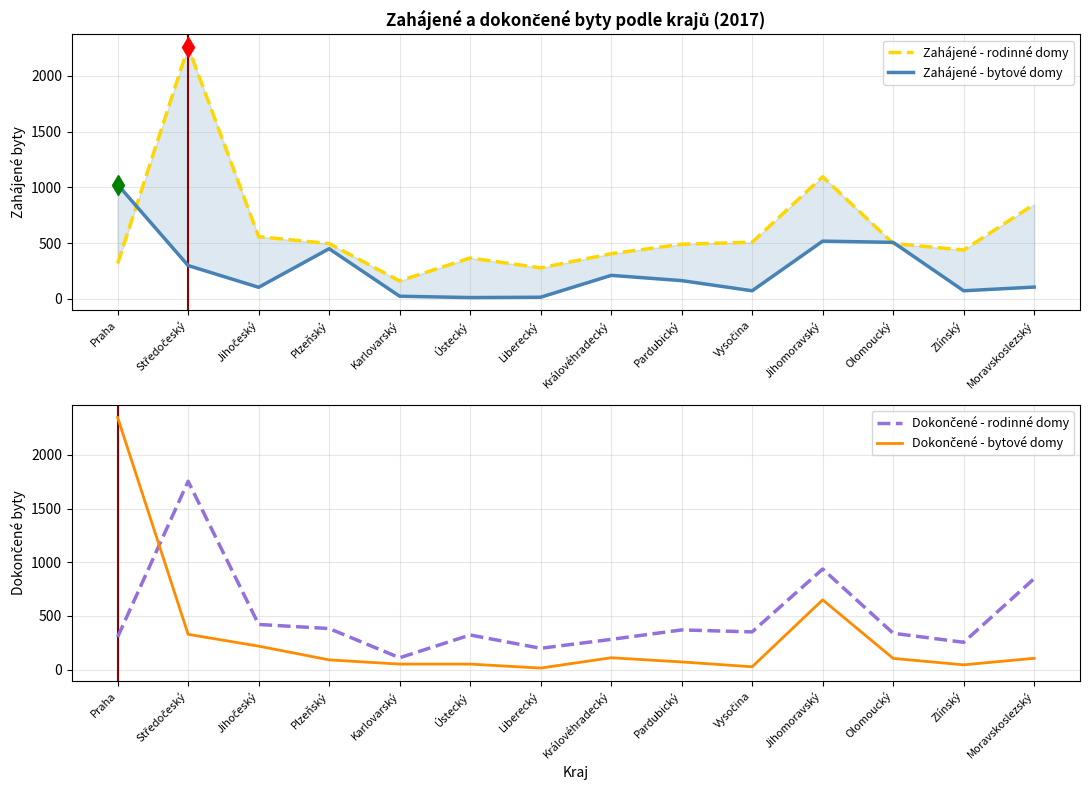

In Zahájené - rodinné domy, how many points are lower than both neighbors (excluding endpoints)?

3